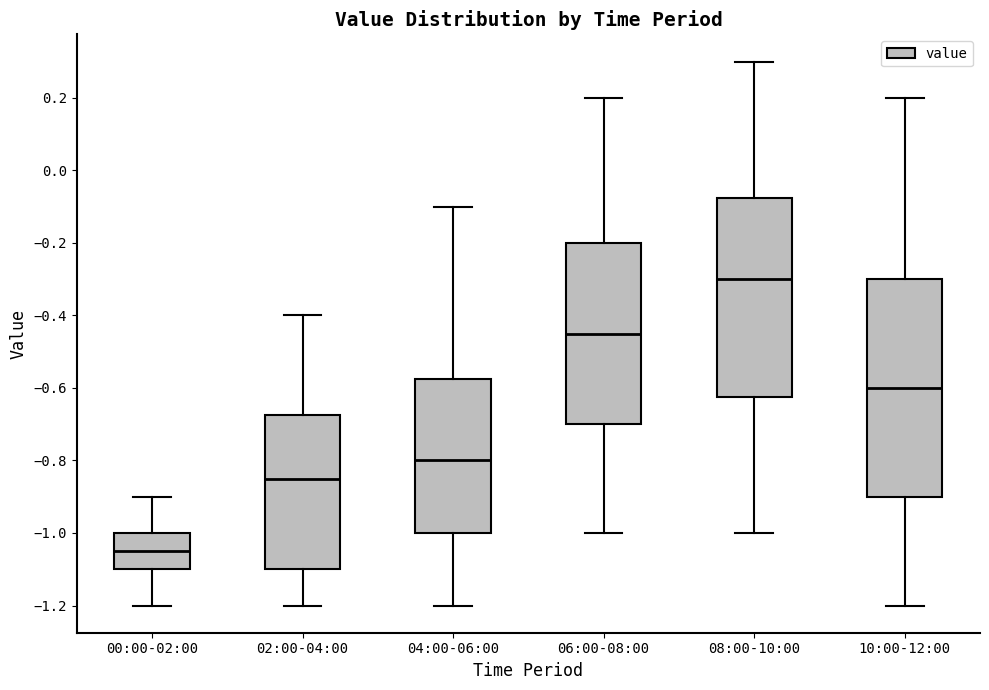

Comparing the boxes themselves (not the whiskers), which one is the tallest?

10:00-12:00